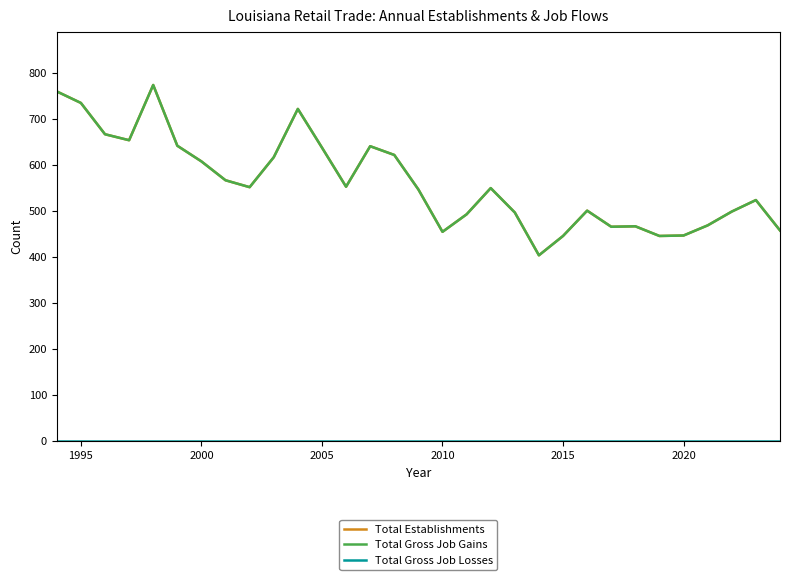

Does the chart display data point markers on the line(s)?

No